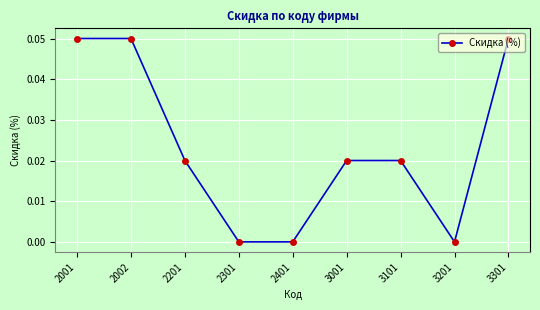

Is it true that the value at 3101 is 0.0?

True